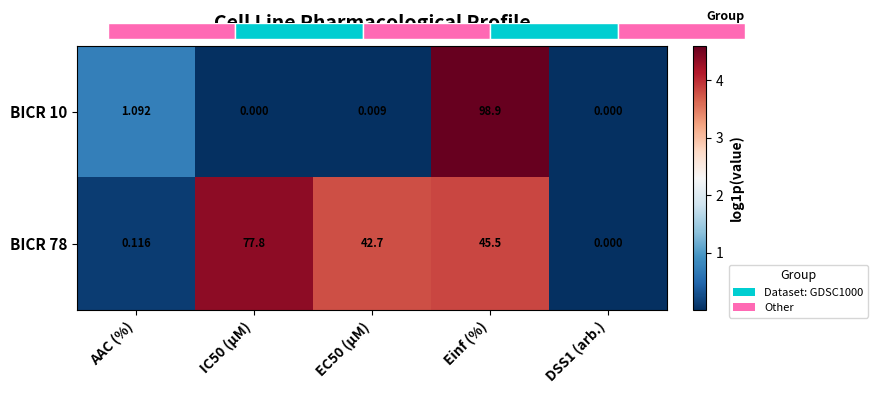

At which category is the sum across all series the highest?

Einf (%)